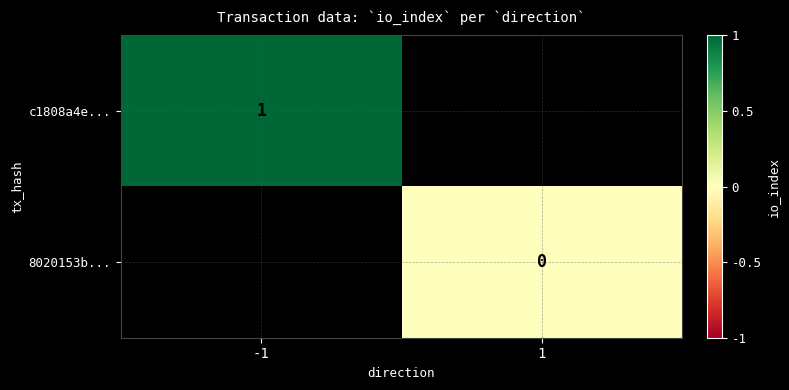

At how many categories does at least one series exceed 0?

1